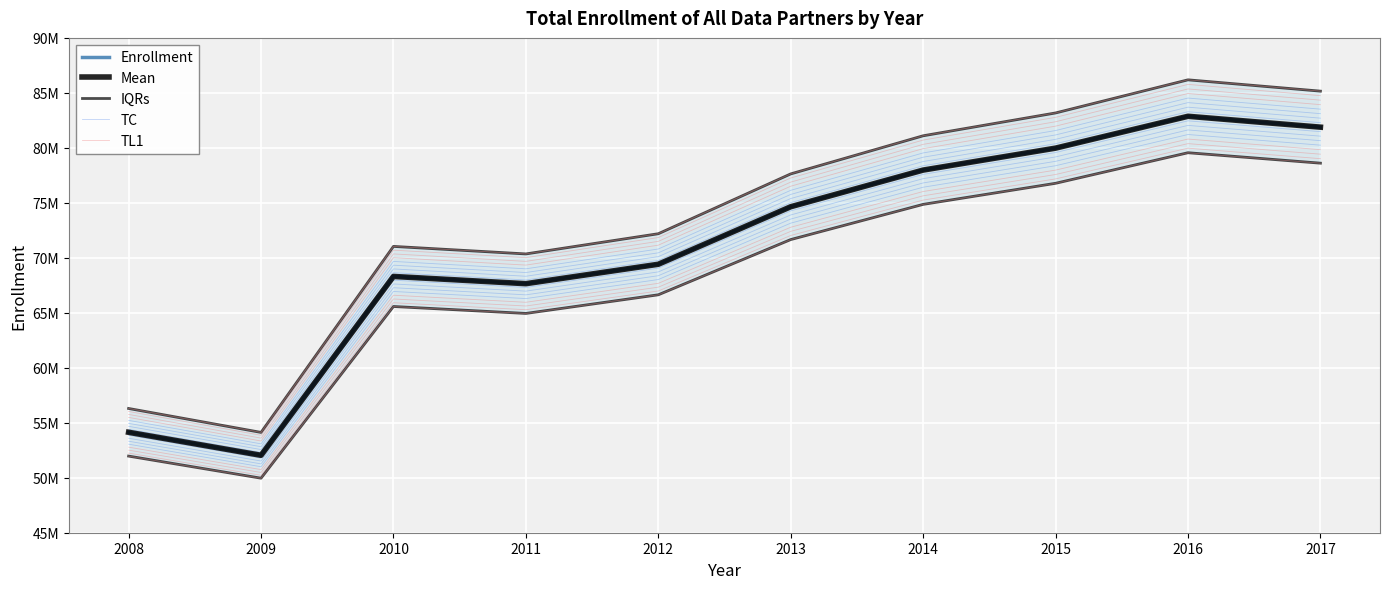

How many data points in TC are less than 73151966?

5